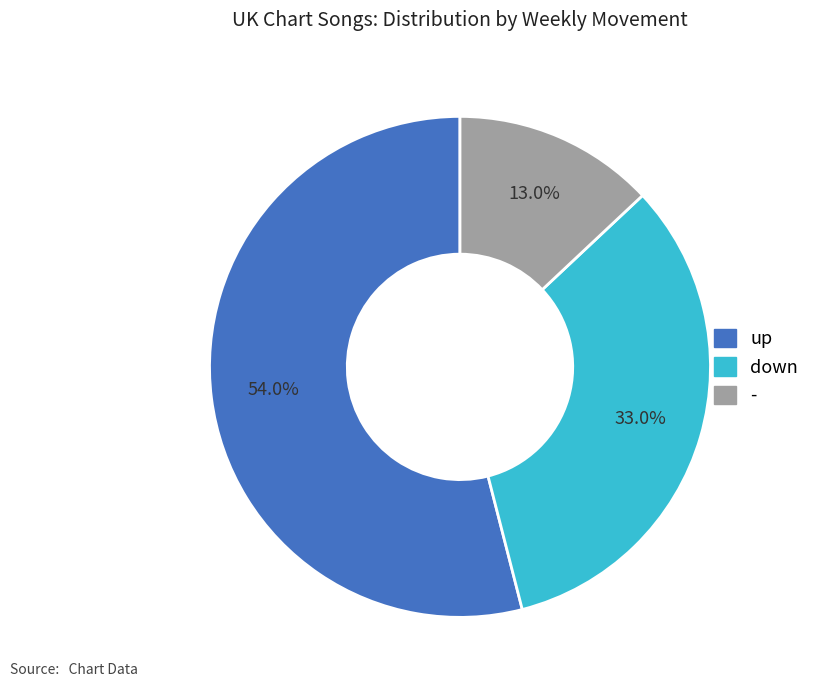

What is the smallest slice in the pie chart?

-